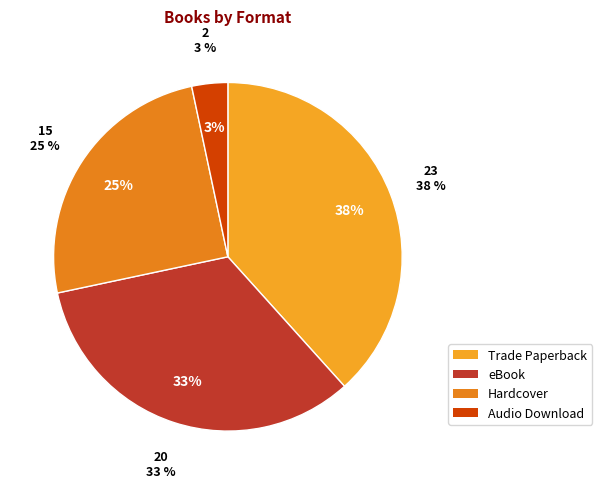

What percentage is the eBook slice, to the nearest percent?

33%